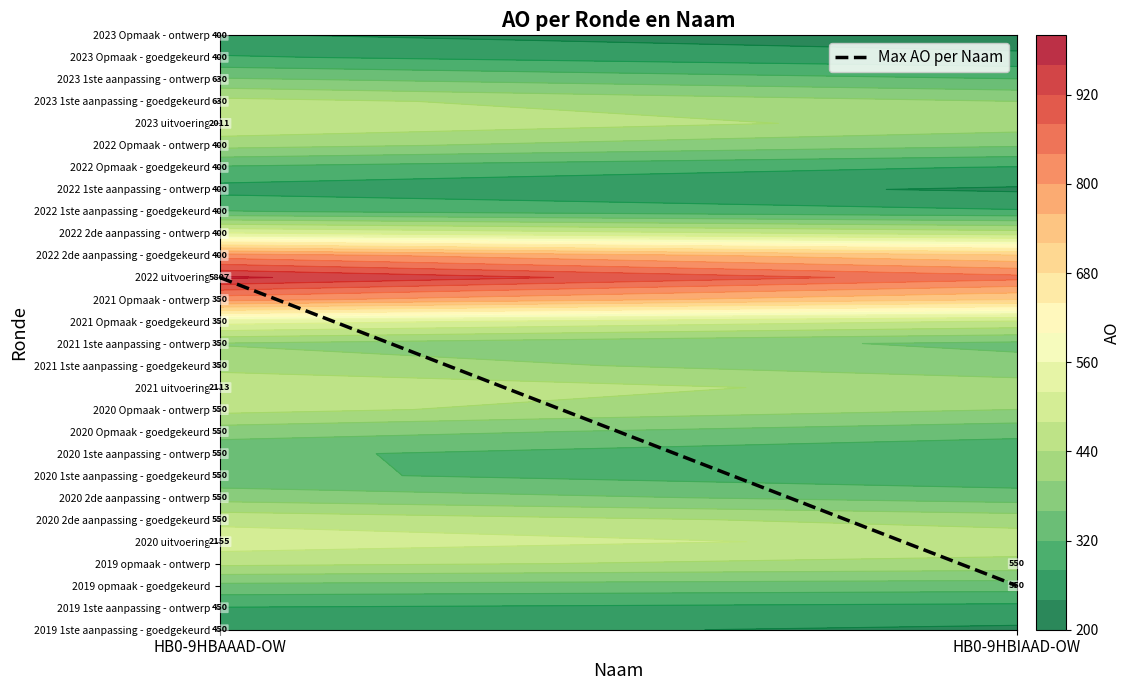

Where is the data nearest to the value 9?

HB0-9HBAAAD-OW